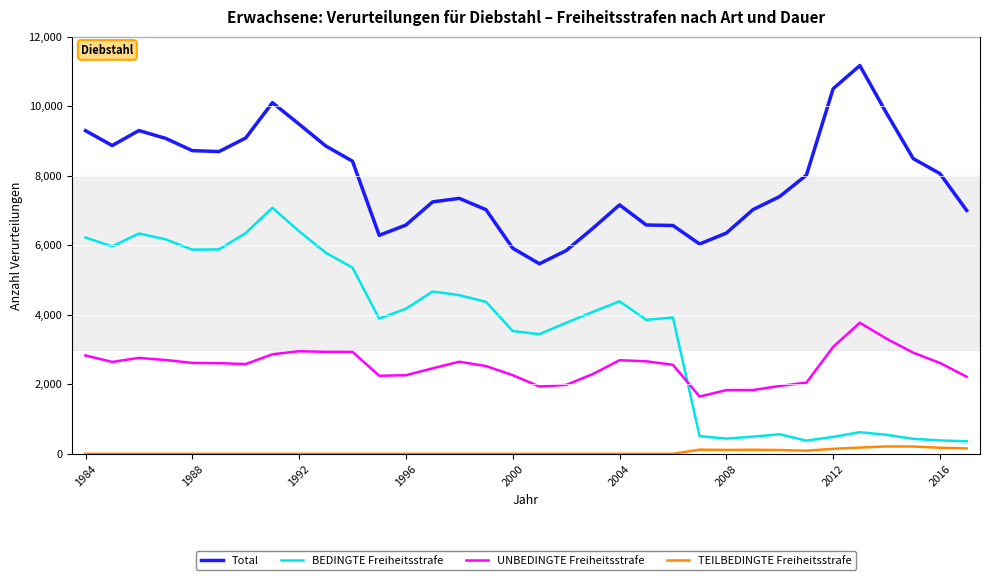

True or false: UNBEDINGTE Freiheitsstrafe and TEILBEDINGTE Freiheitsstrafe cross at least once.

False